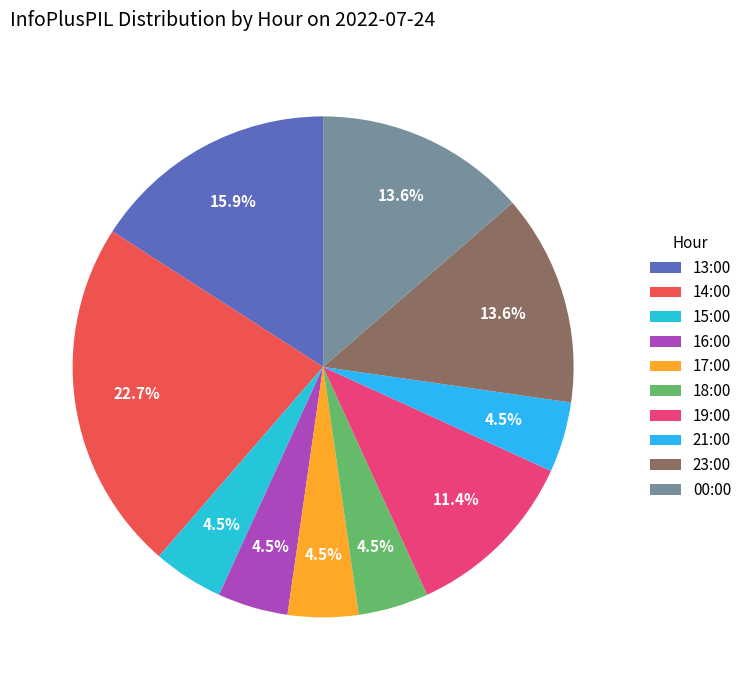

Combined, what portion of the pie is 18:00 and 15:00?

9.1%